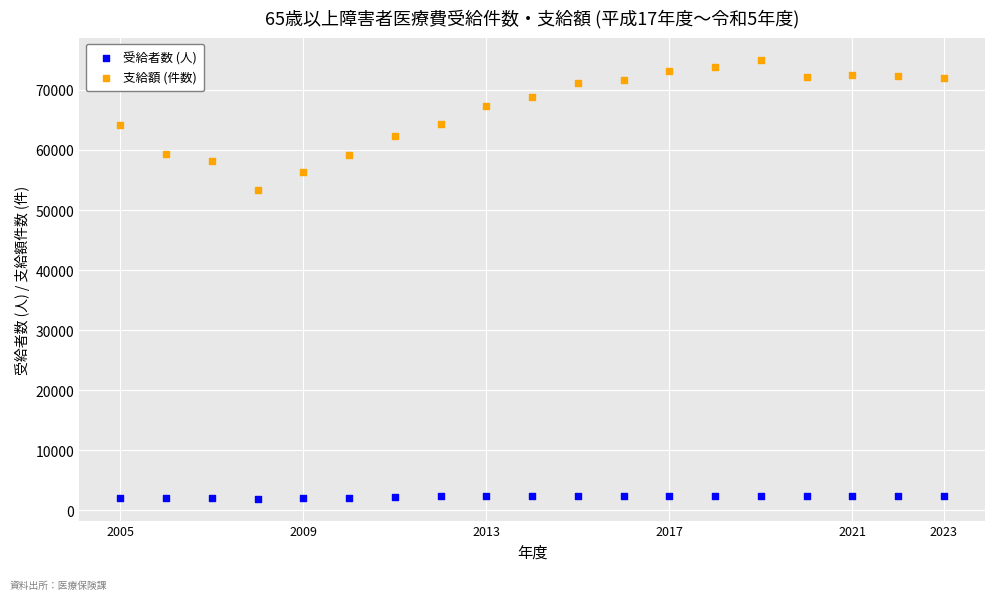

Which series has the widest spread of Y values?

支給額 (件数)